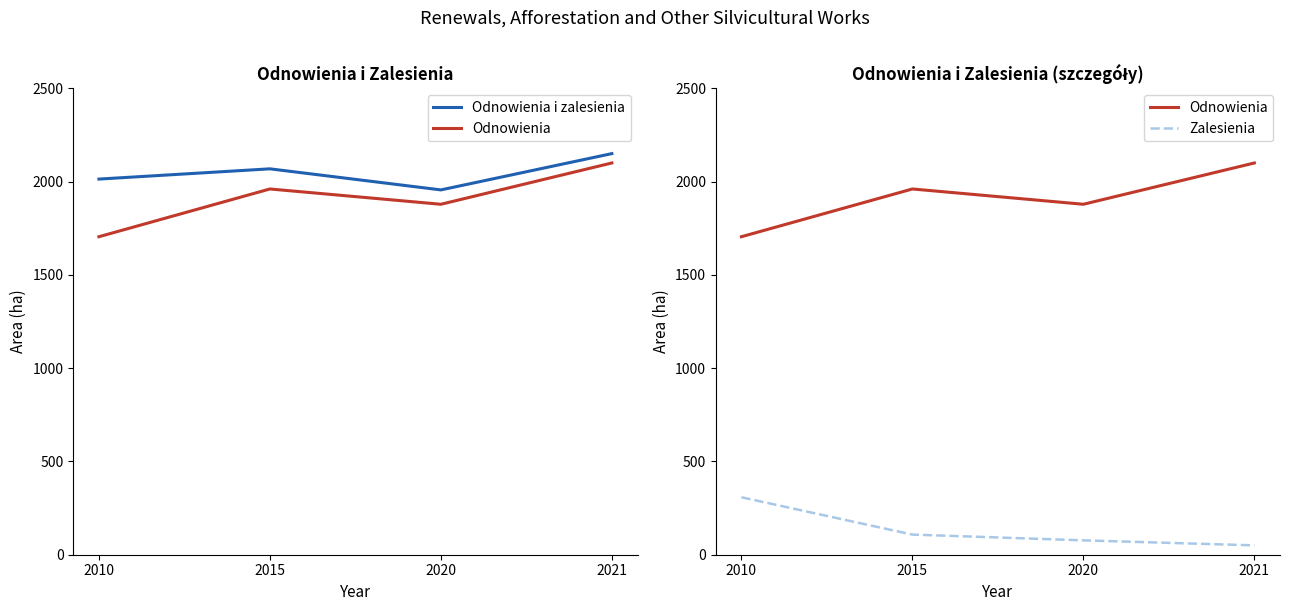

Rank the series by their maximum value, from lowest to highest.

Zalesienia, Odnowienia, Odnowienia i zalesienia